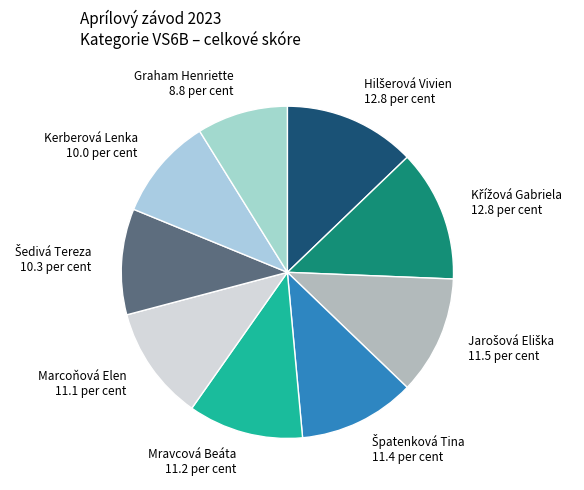

Between Kerberová Lenka and Marcoňová Elen, which is larger?

Marcoňová Elen